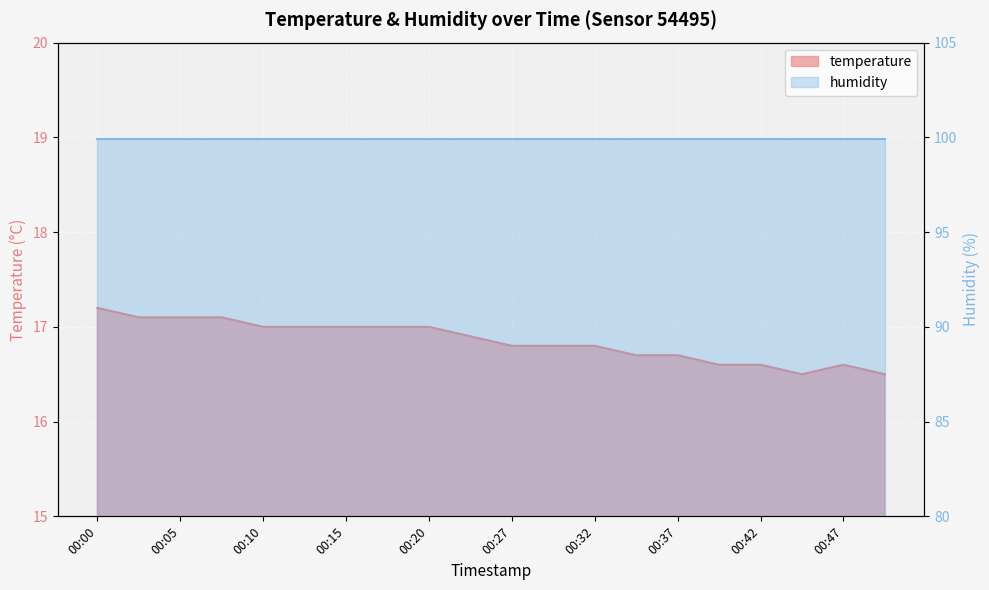

True or false: the data has more than 2 interior local peaks.

False